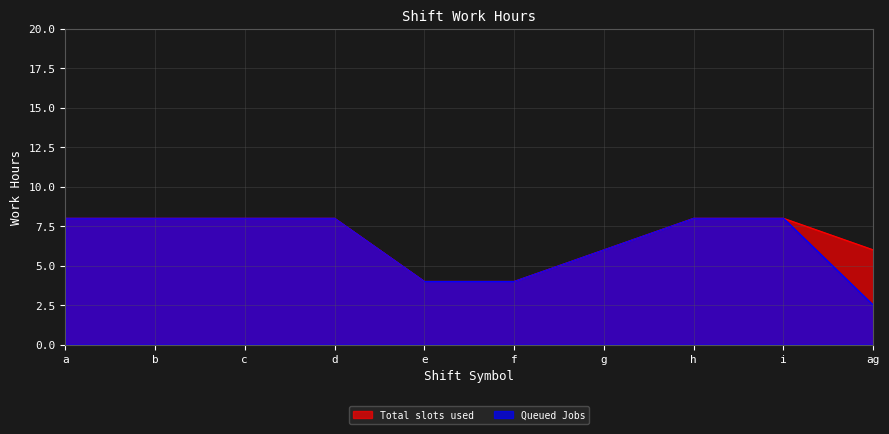

Which series ends up on top after the final intersection of Total slots used and Queued Jobs?

Queued Jobs